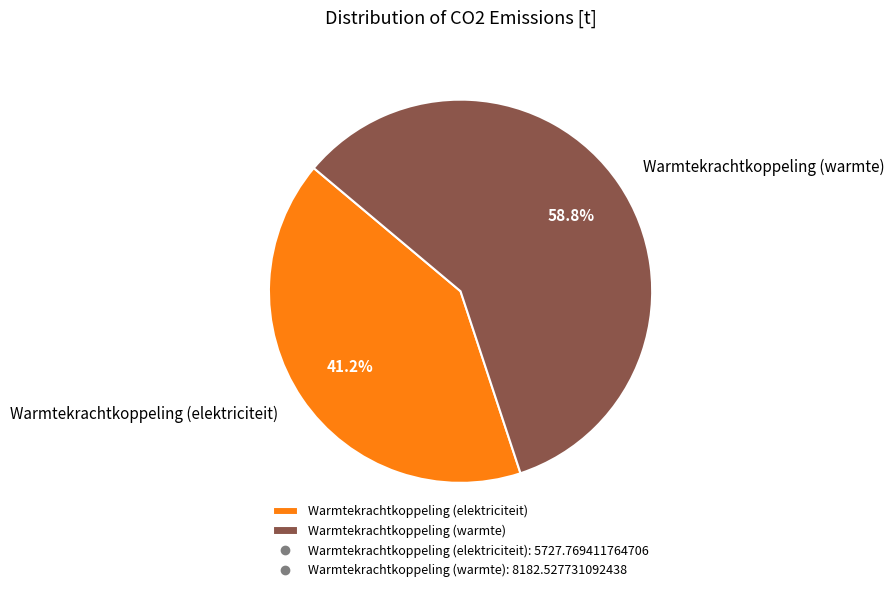

Rank the categories by value from highest to lowest.

Warmtekrachtkoppeling (warmte), Warmtekrachtkoppeling (elektriciteit)